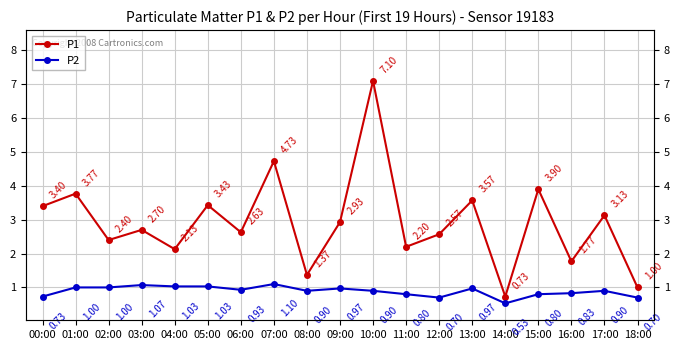

At which category does P1 reach its first local valley?

02:00